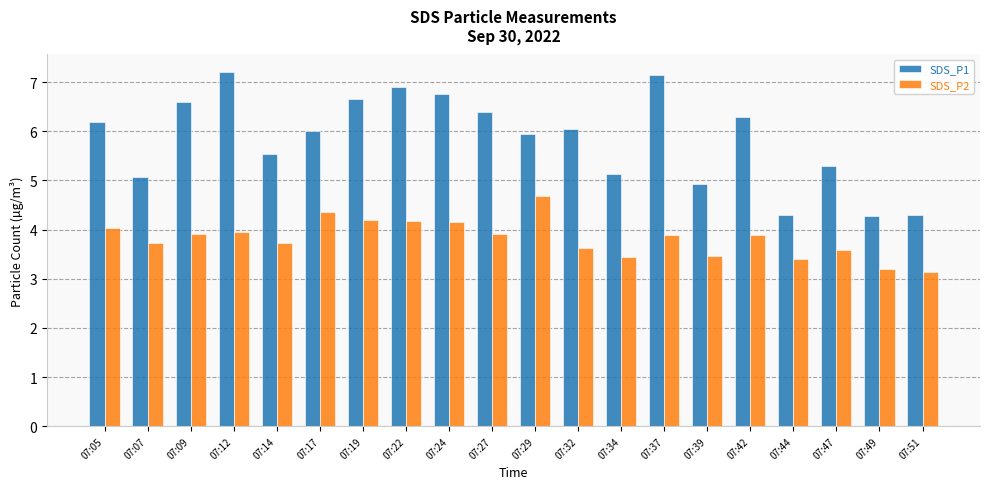

What is the minimum value shown in the chart?

3.1